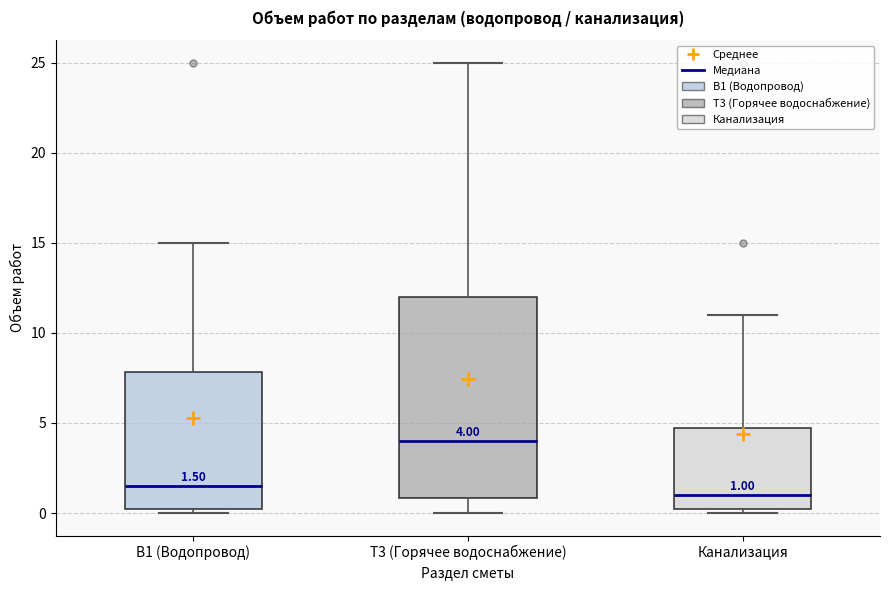

Which box has the highest median line?

Т3 (Горячее водоснабжение)